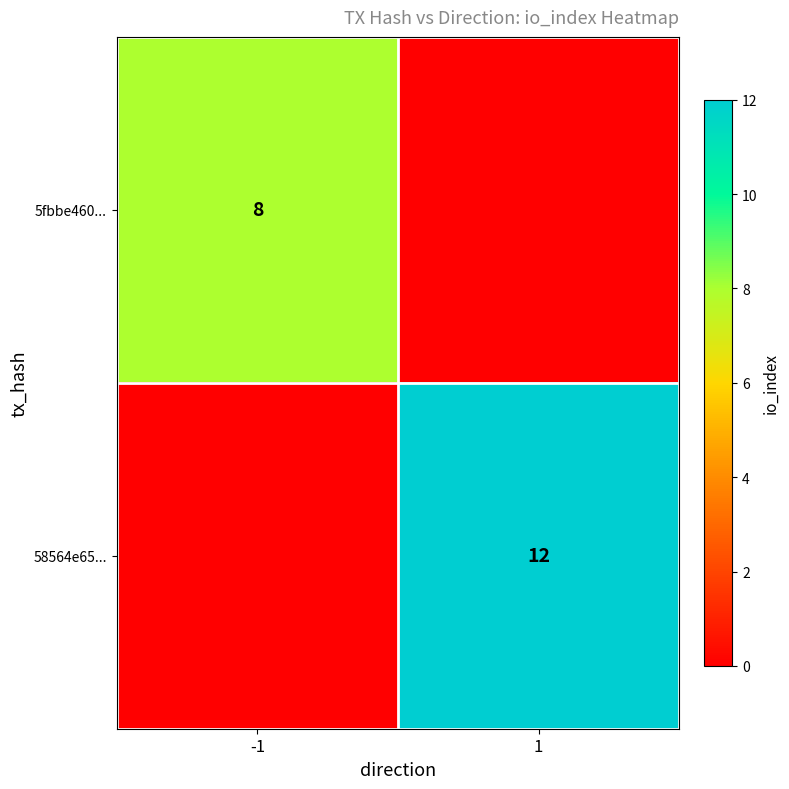

Is it true that 5fbbe460... equals 14 at -1?

False